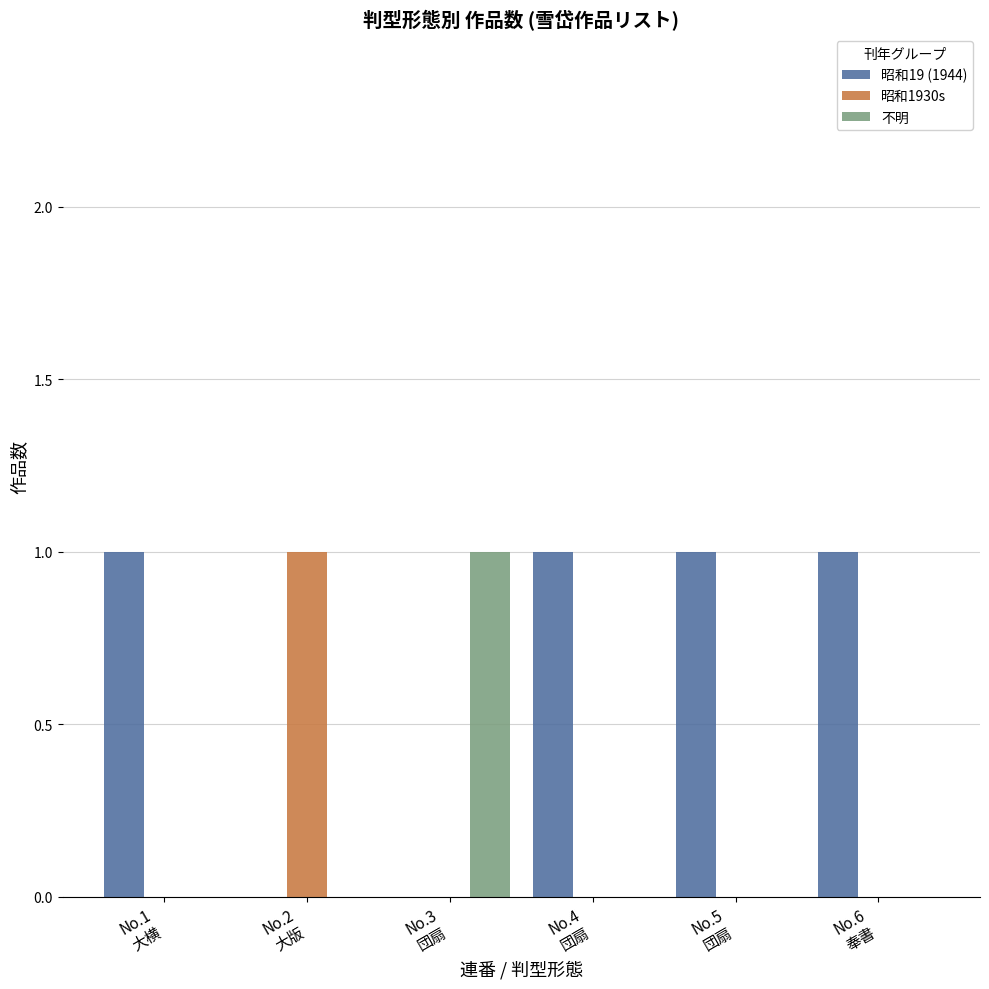

Which series has the largest total across all categories?

昭和19 (1944)